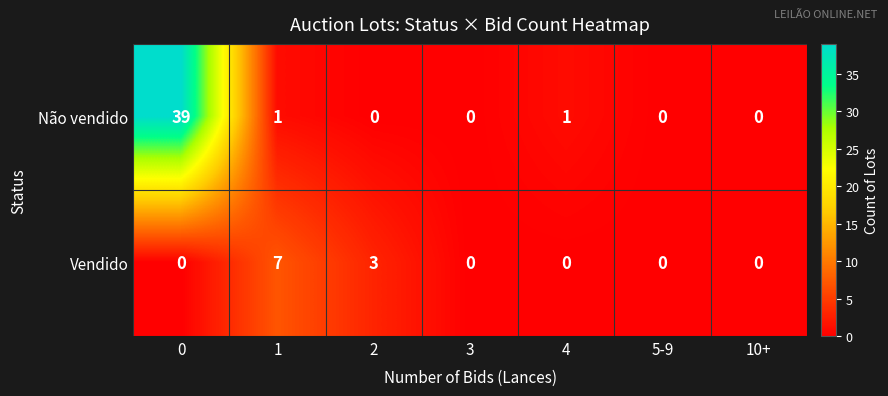

Reading left to right, extract all data points from this chart.

Não vendido: 0=39	1=1	2=0	3=0	4=1	5-9=0	10+=0
Vendido: 0=0	1=7	2=3	3=0	4=0	5-9=0	10+=0